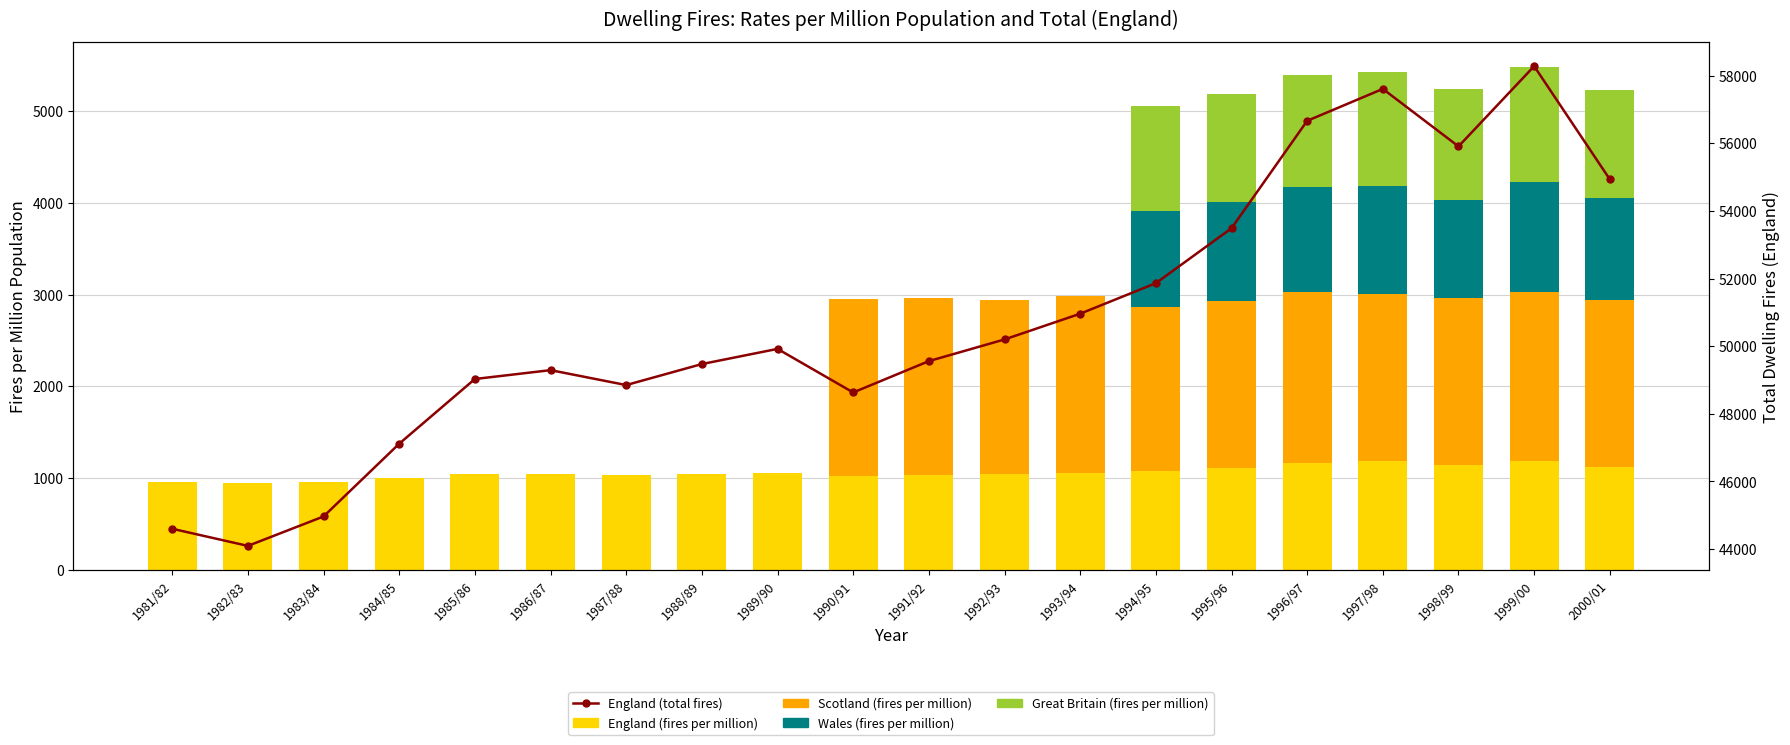

What position from the left is 1993/94?

13